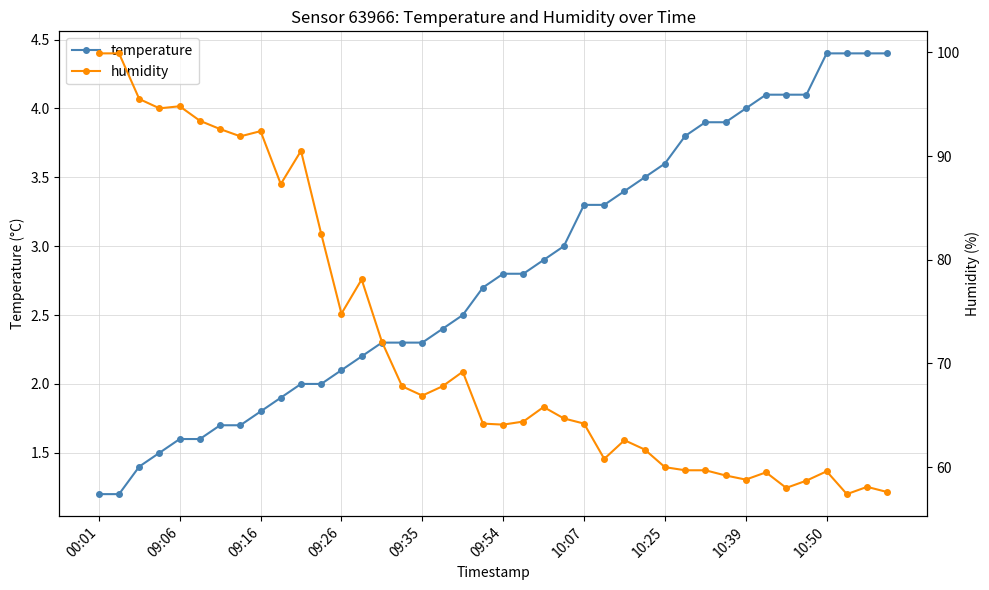

What is the label of the 13th point from the right?

27